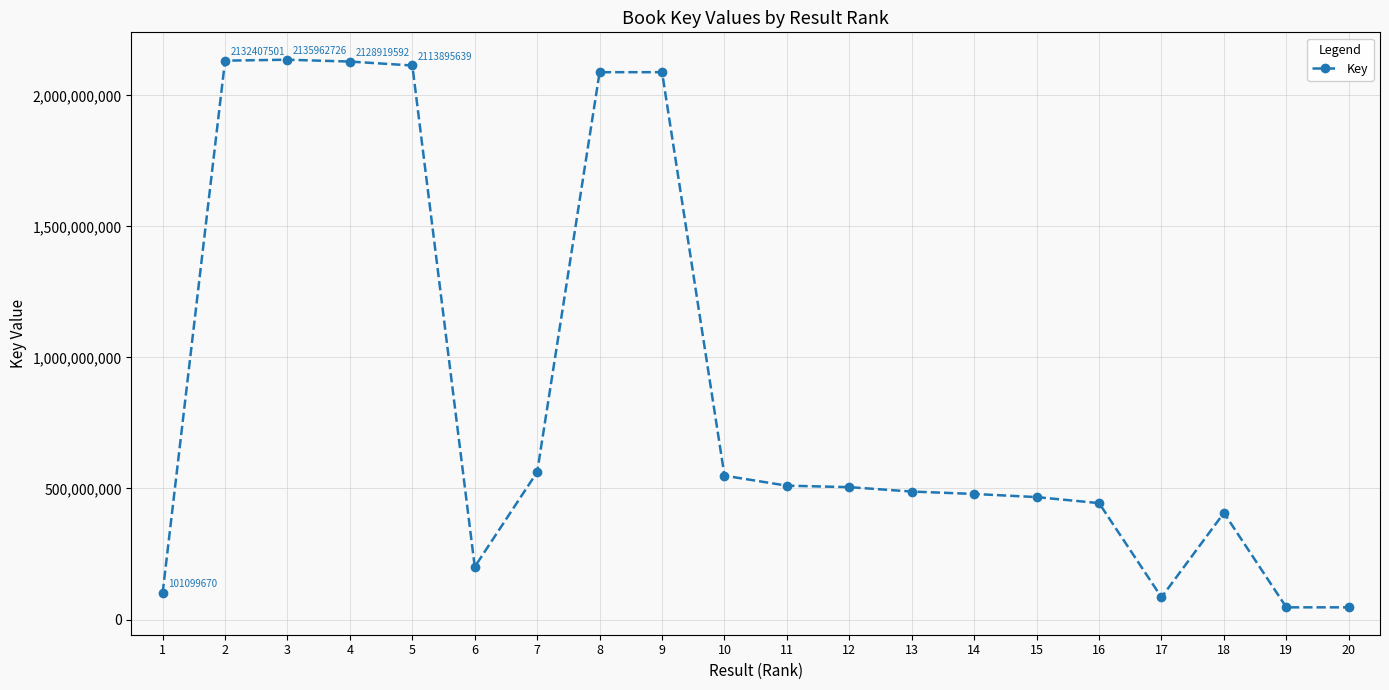

True or false: the data has more than 1 interior local peaks.

True